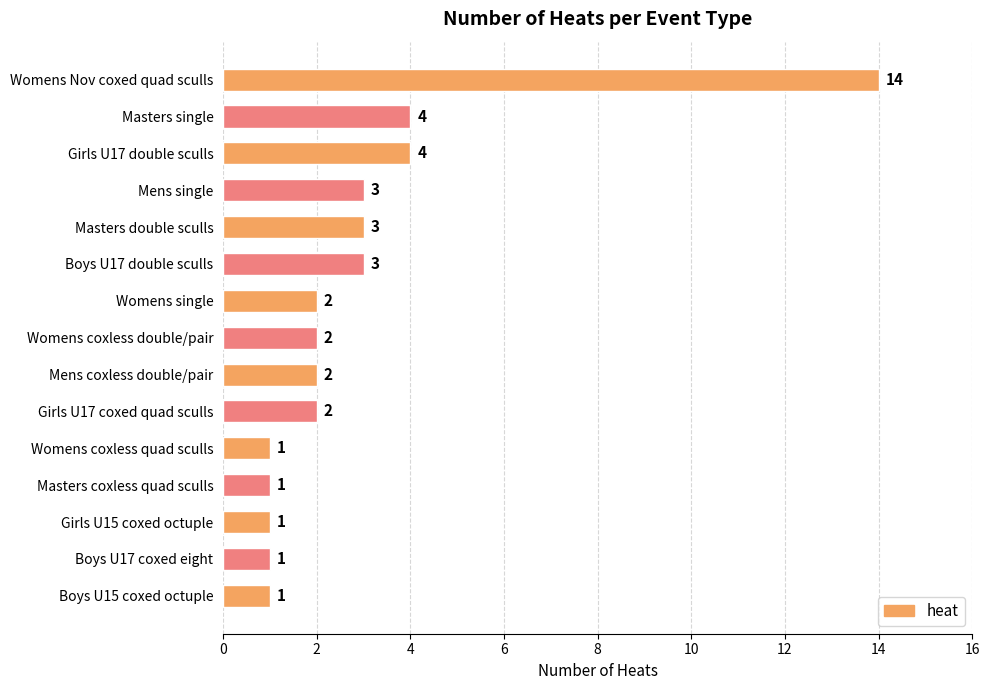

Reading top to bottom, transcribe all the data shown in this chart.

Womens Nov coxed quad sculls=14	Masters single=4	Girls U17 double sculls=4	Mens single=3	Masters double sculls=3	Boys U17 double sculls=3	Womens single=2	Womens coxless double/pair=2	Mens coxless double/pair=2	Girls U17 coxed quad sculls=2	Womens coxless quad sculls=1	Masters coxless quad sculls=1	Girls U15 coxed octuple=1	Boys U17 coxed eight=1	Boys U15 coxed octuple=1